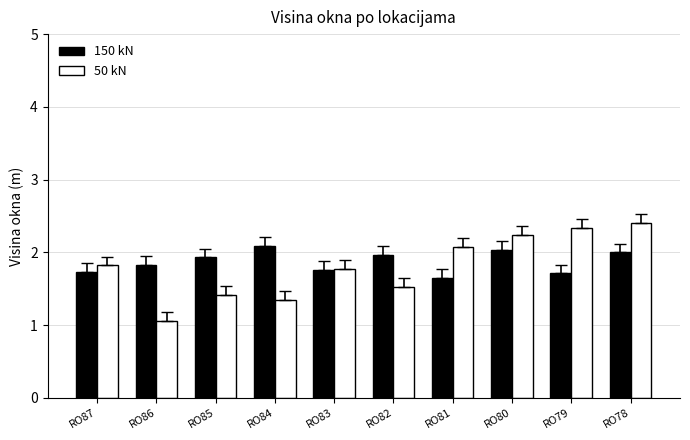

Which series changed the most between RO87 and RO86?

50 kN